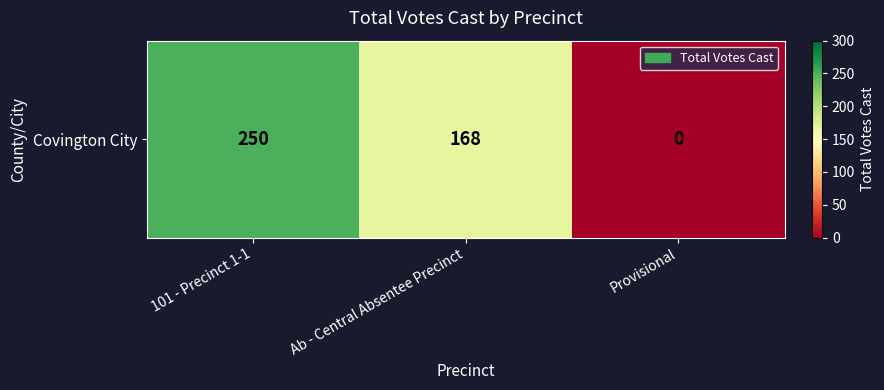

List the labels in order of value, largest first.

101 - Precinct 1-1, Ab - Central Absentee Precinct, Provisional